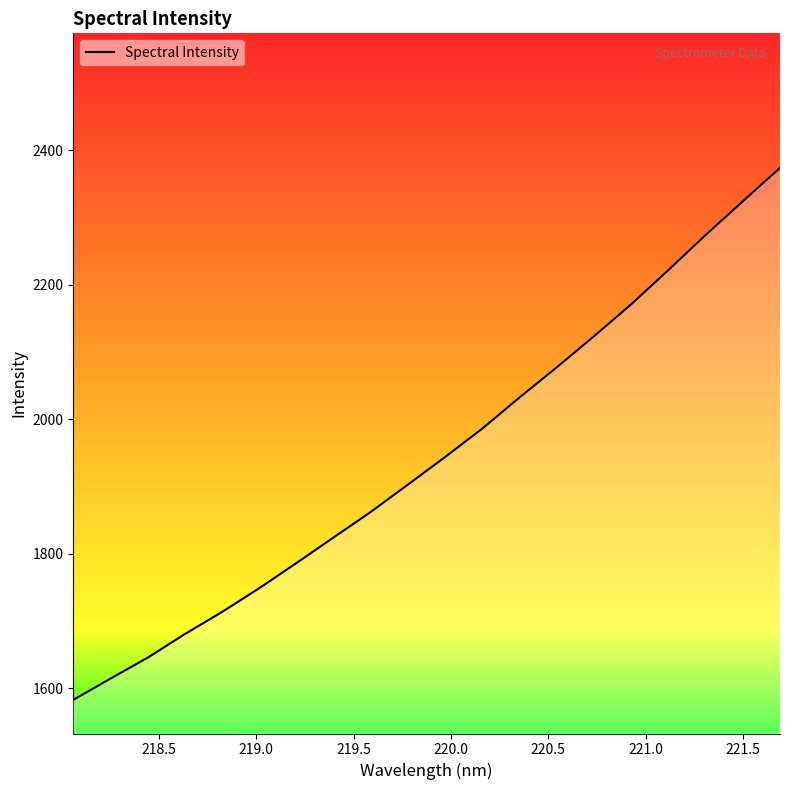

What is the minimum value shown in the chart?

1583.1